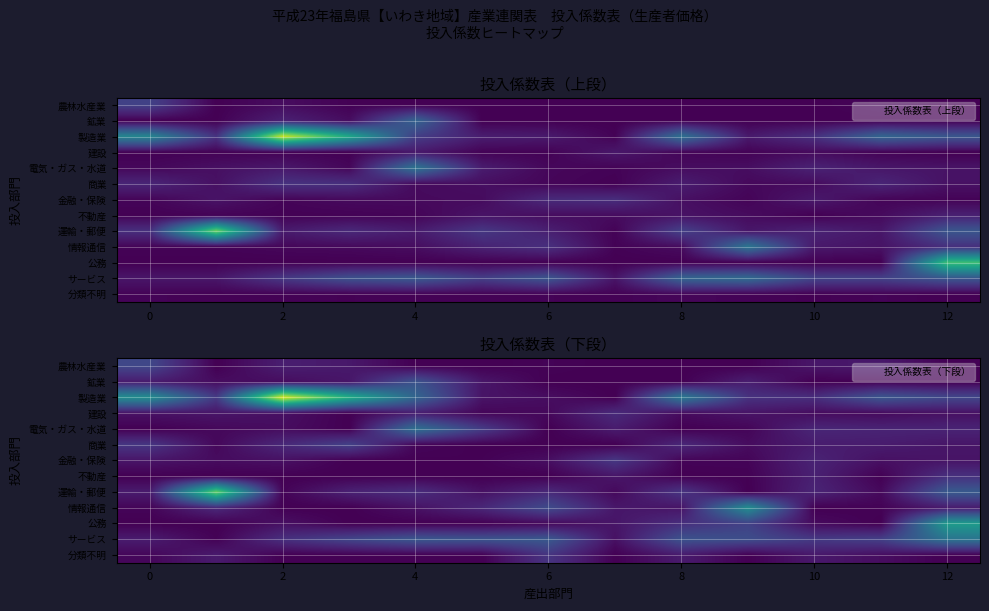

What is the average value of the 運輸・郵便 series?

0.1